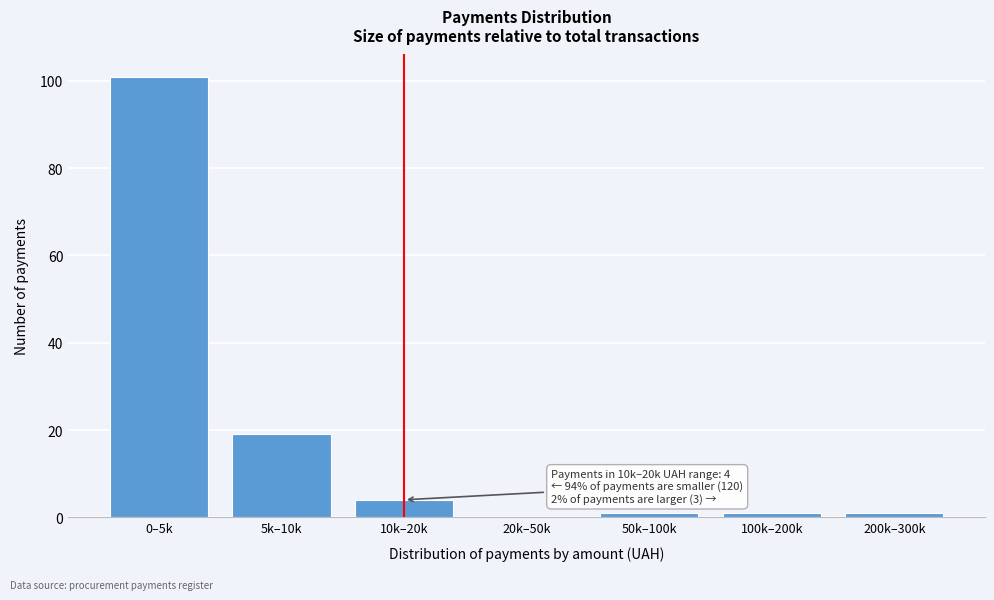

Reading left to right, list all the values displayed in this chart.

0–5k=101	5k–10k=19	10k–20k=4	20k–50k=0	50k–100k=1	100k–200k=1	200k–300k=1